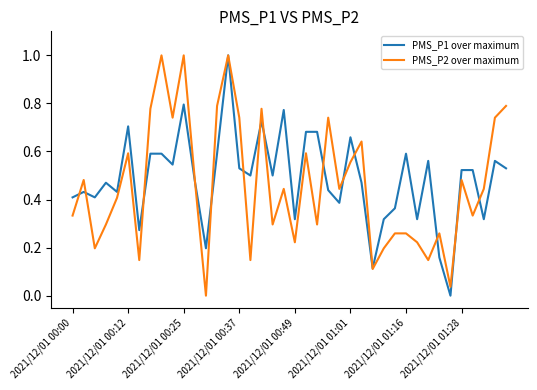

What is the maximum value shown in the chart?

1.0